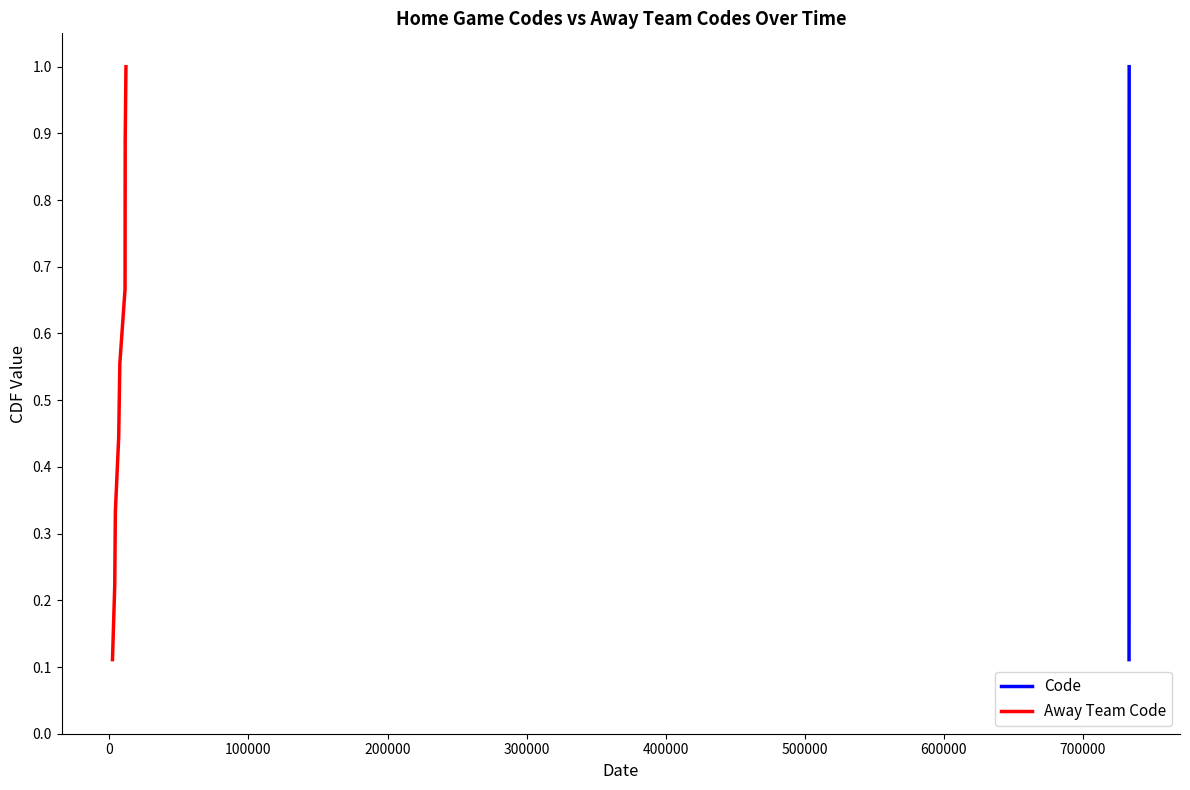

Which series has the largest range (max minus min)?

Code